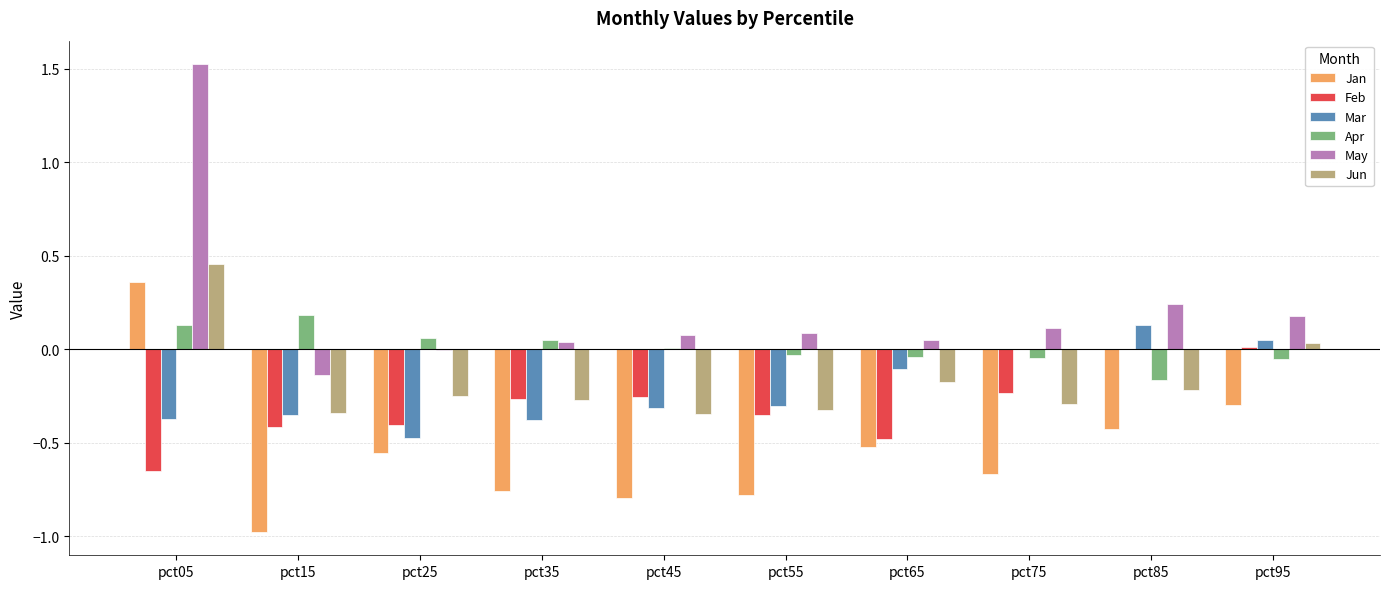

Which label corresponds to the largest value in the chart?

pct05